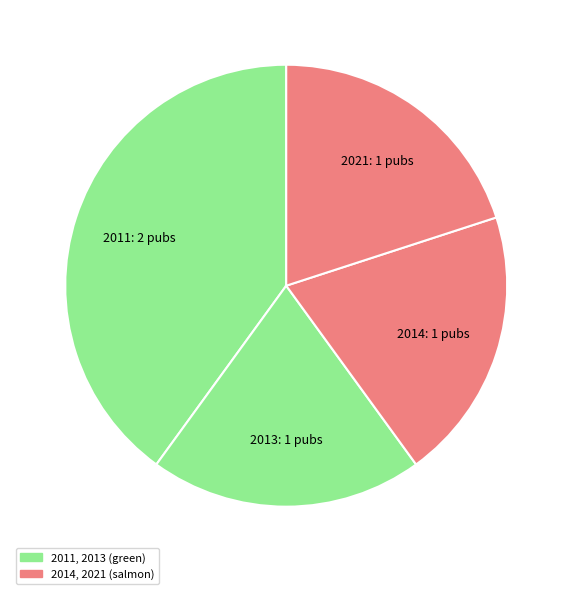

Which slice is the largest?

2011